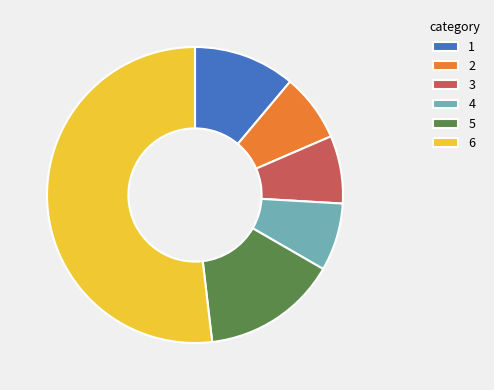

Between 6 and 1, which is larger?

6